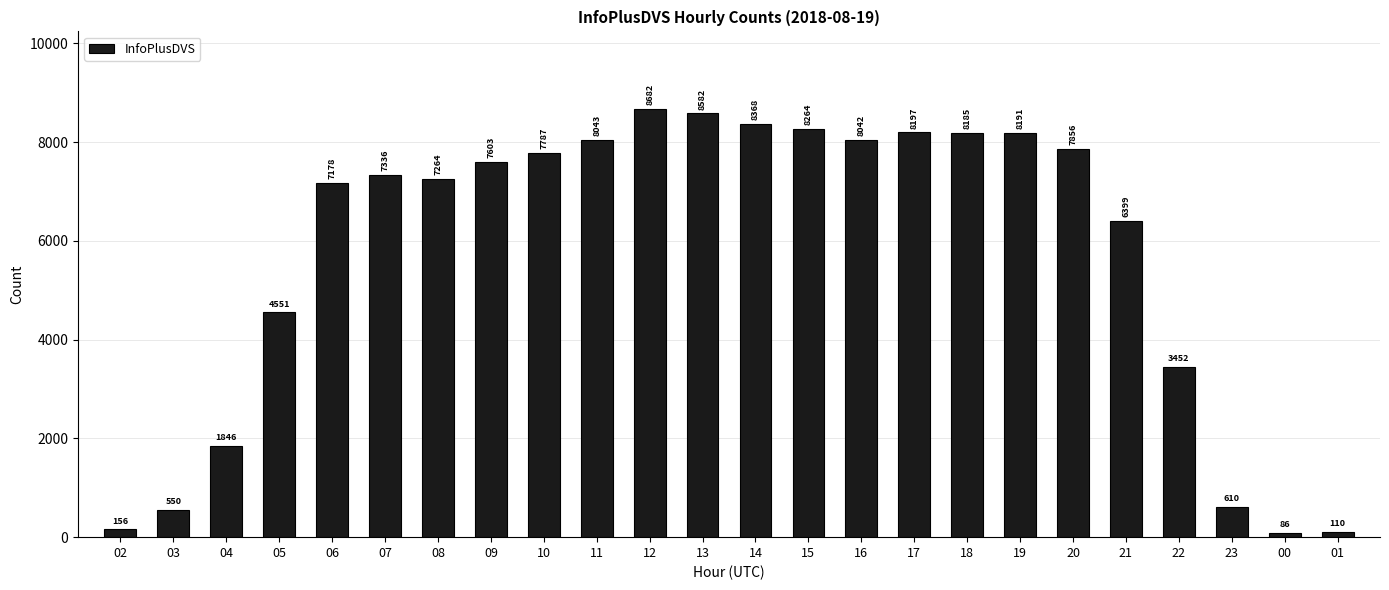

List the labels in order of value, smallest first.

00, 01, 02, 03, 23, 04, 22, 05, 21, 06, 08, 07, 09, 10, 20, 16, 11, 18, 19, 17, 15, 14, 13, 12